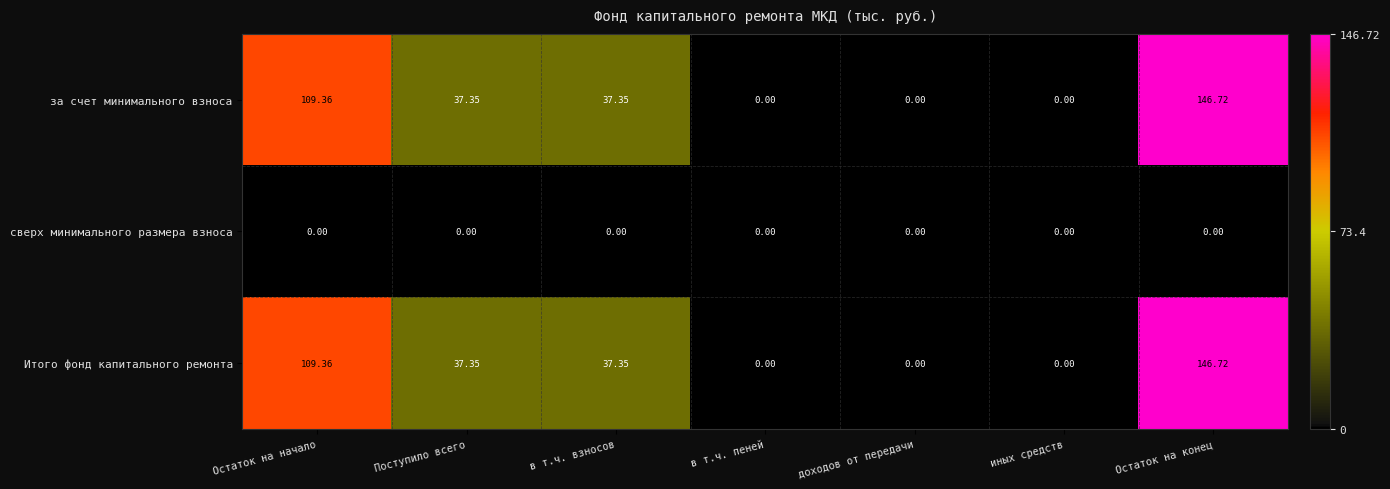

At which label does за счет минимального взноса first exceed 37?

Остаток на начало